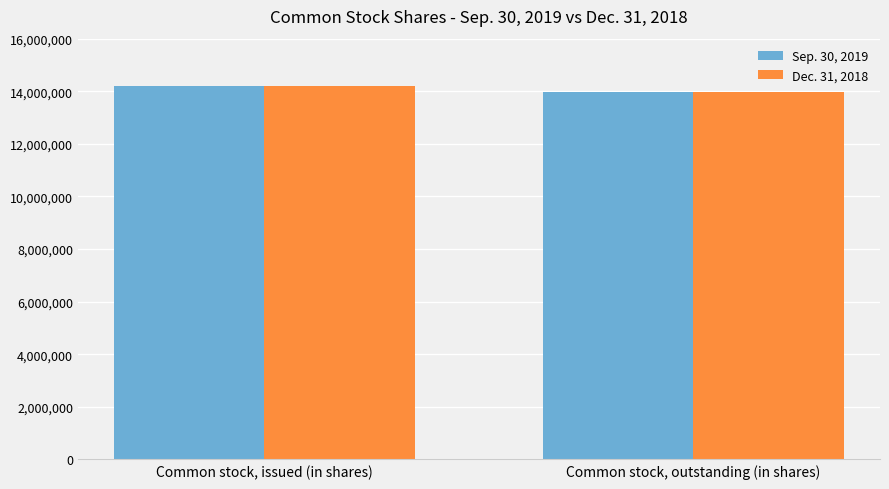

What is the lowest value of the Dec. 31, 2018 series?

13968852